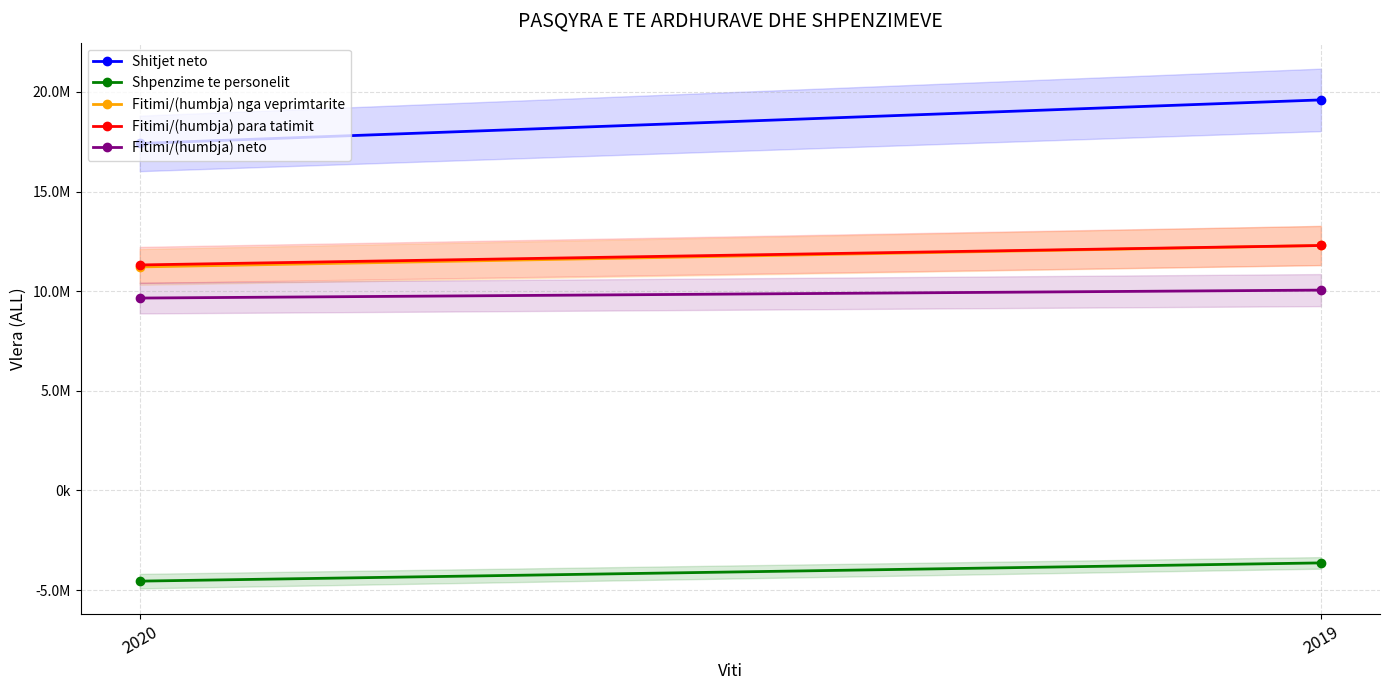

Which category has the highest value across all series?

2019